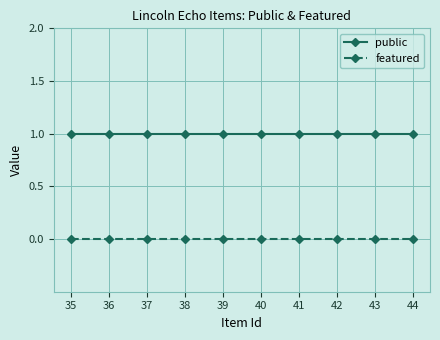

Which series has the largest total across all categories?

public